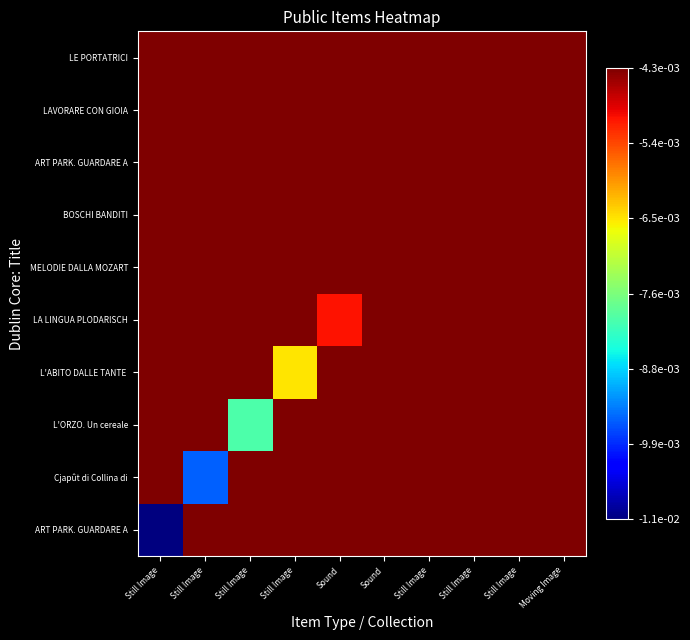

Between Still Image and Still Image, which is larger?

Still Image